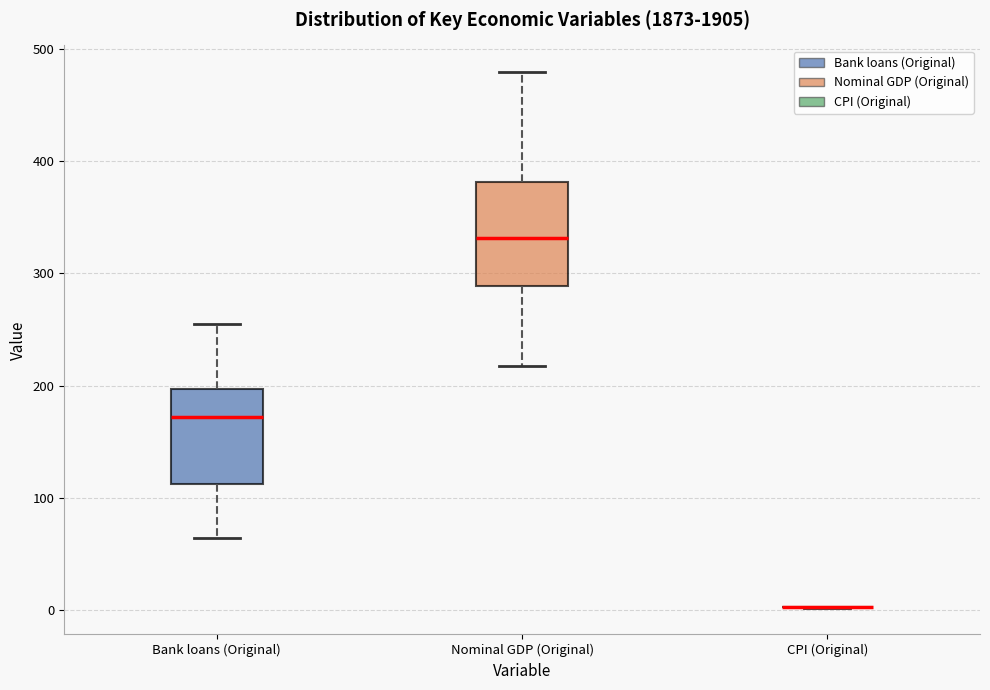

Reading left to right, transcribe this box plot: for each box, give where its median line is, the range the box spans, and where its two whiskers end, as read against the y-axis. The values are not printed on the chart, so give them approximately, as read against the axis.

Bank loans (Original): median 170, box 110 to 200, whiskers 60 to 250
Nominal GDP (Original): median 330, box 290 to 380, whiskers 220 to 480
CPI (Original): box collapsed to a line at 0, whiskers 0 to 0